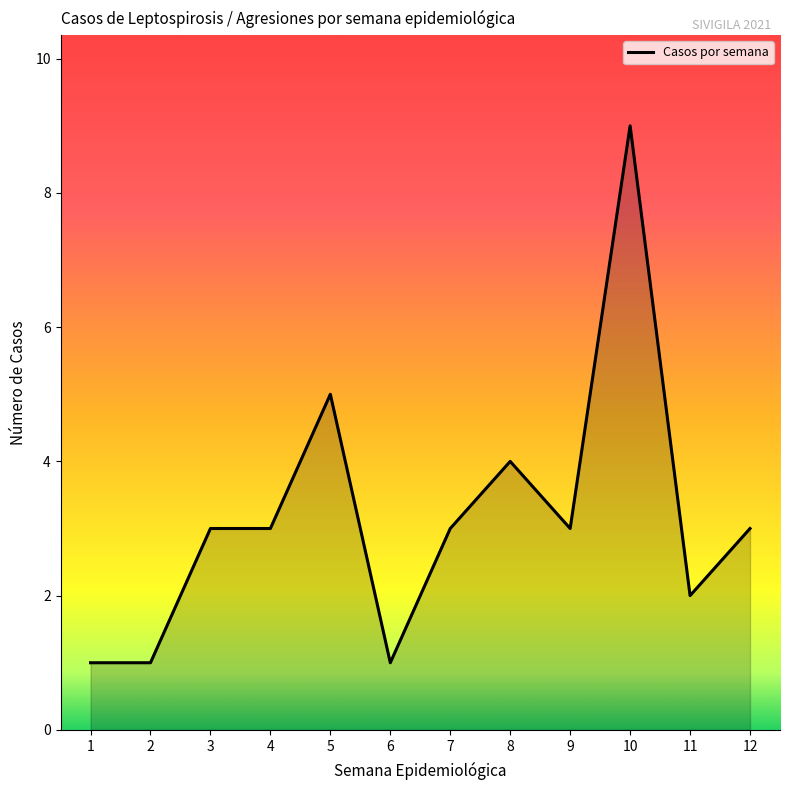

Is it true that the value at 3 is 3?

True